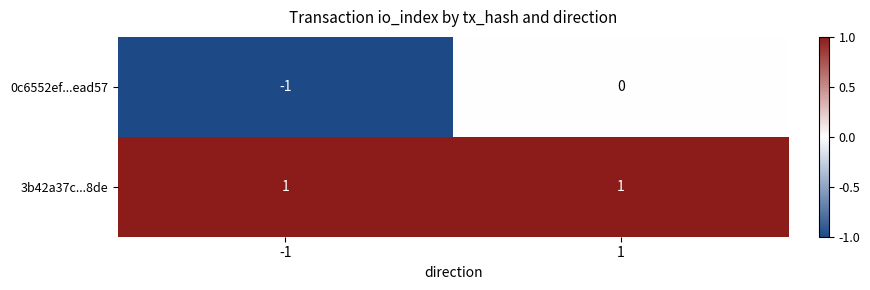

Is the value of 3b42a37c...8de at 1 greater than the value of 0c6552ef...ead57 at 1?

Yes